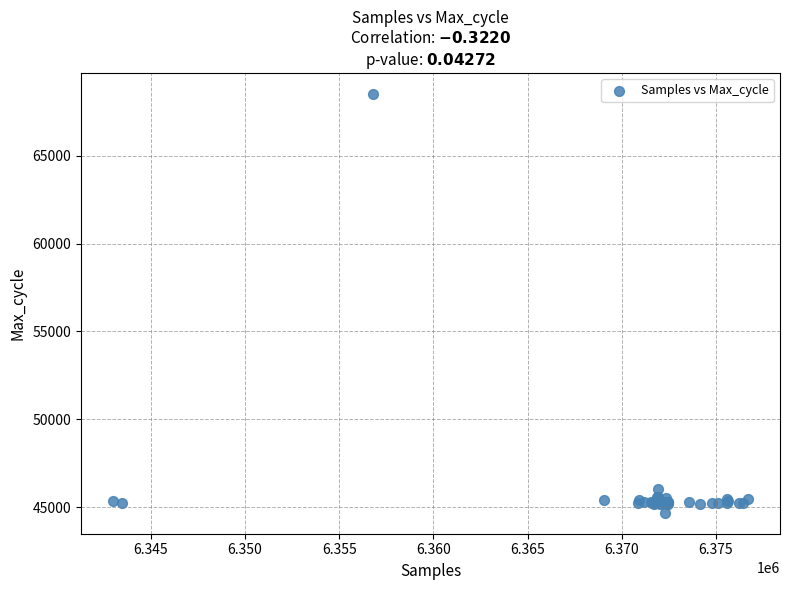

What Y value in the scatter plot is closest to 56597?

46002